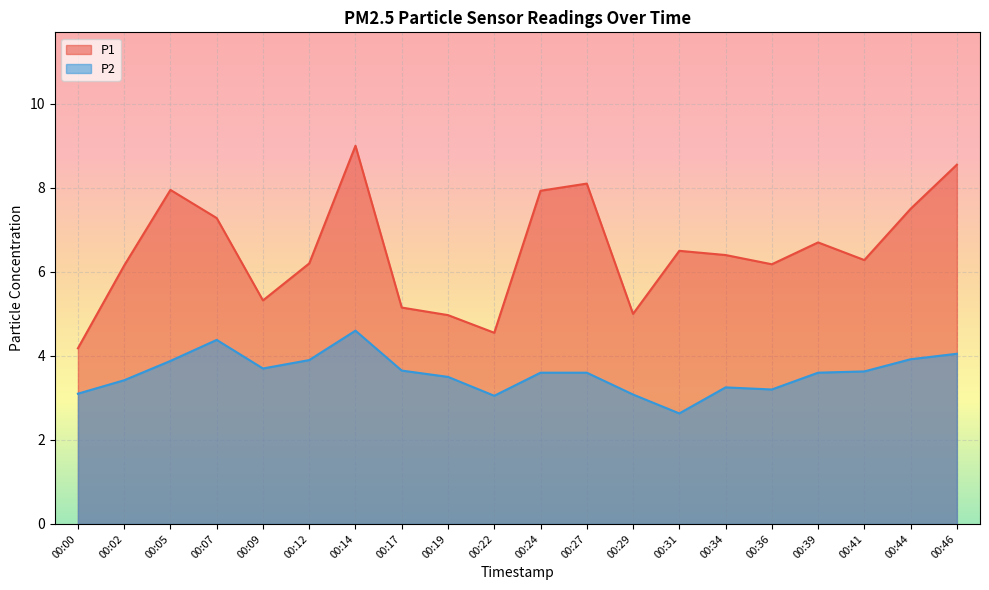

The P1 series shows 1.1 at 00:22. True or false?

False